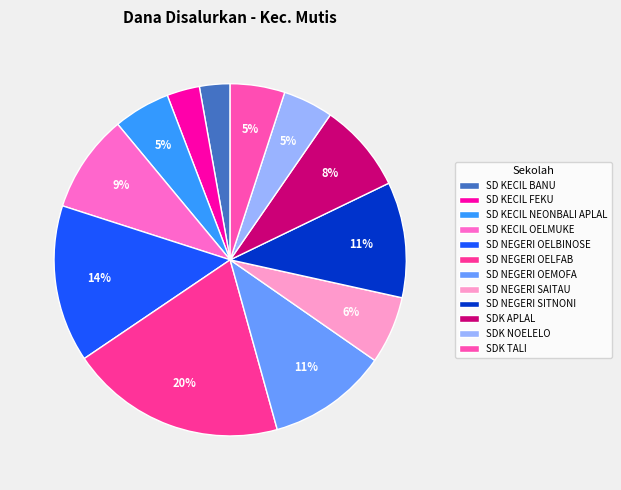

To the nearest percent, what percentage of the pie is SD NEGERI OEMOFA?

11%